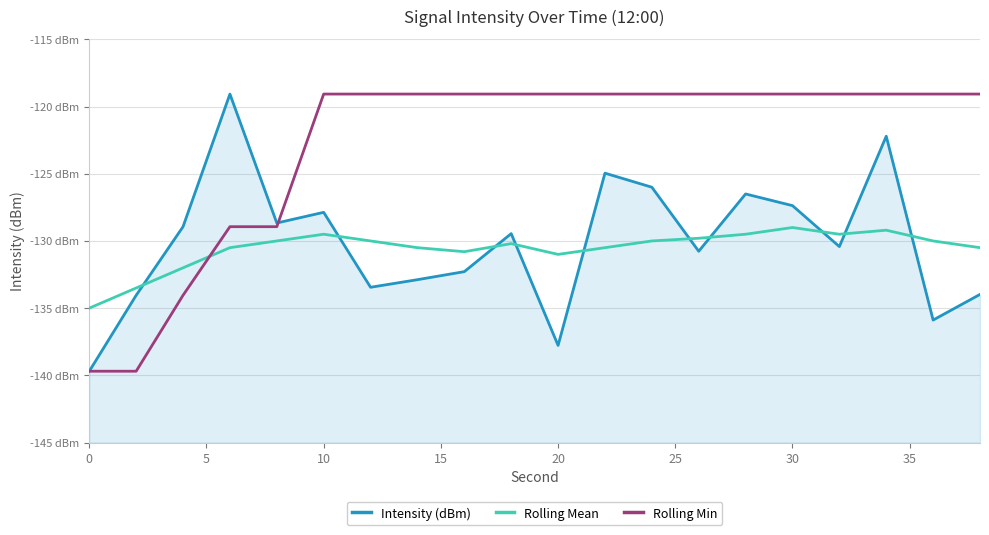

List the series in order of their peak value, highest first.

Intensity (dBm), Rolling Min, Rolling Mean